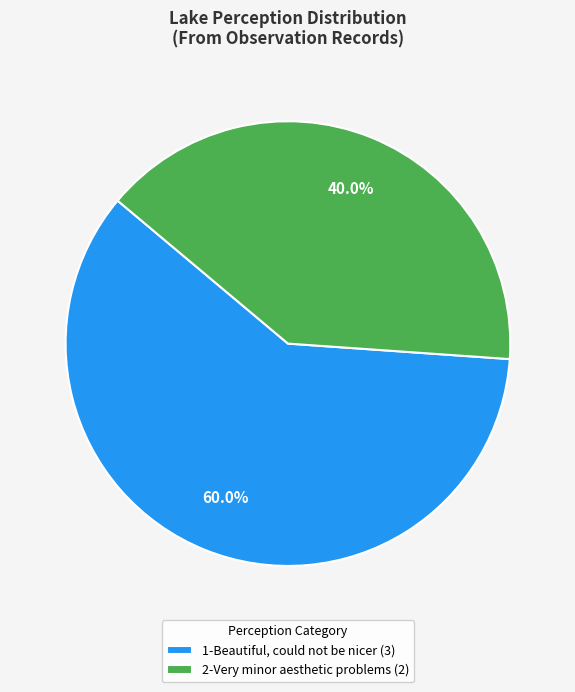

Combined, what portion of the pie is 1-Beautiful, could not be nicer (3) and 2-Very minor aesthetic problems (2)?

100.0%